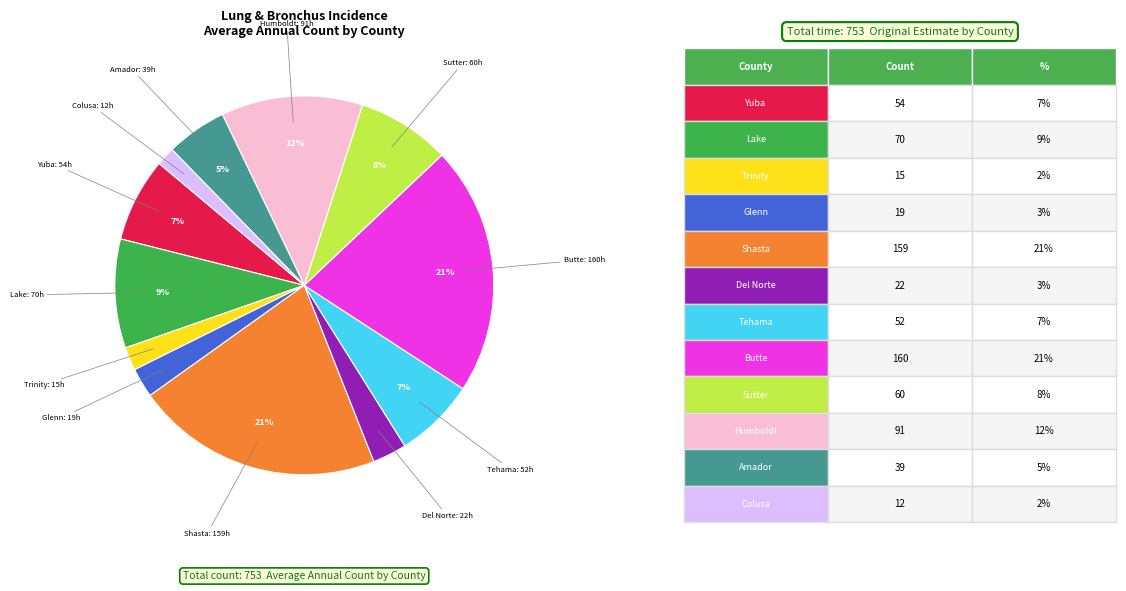

Is there any slice that represents more than half of the pie?

No